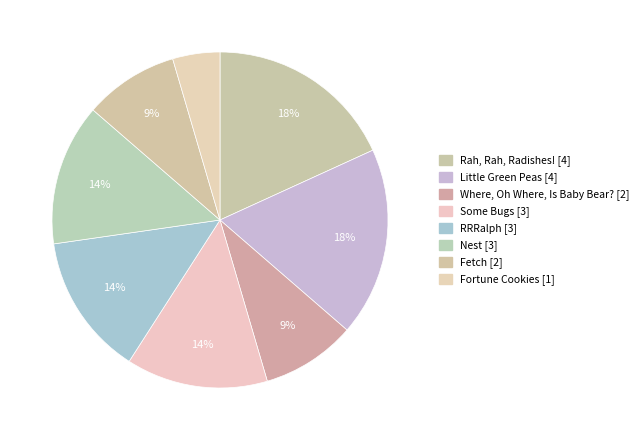

What portion of the pie excludes Fortune Cookies?

95.5%